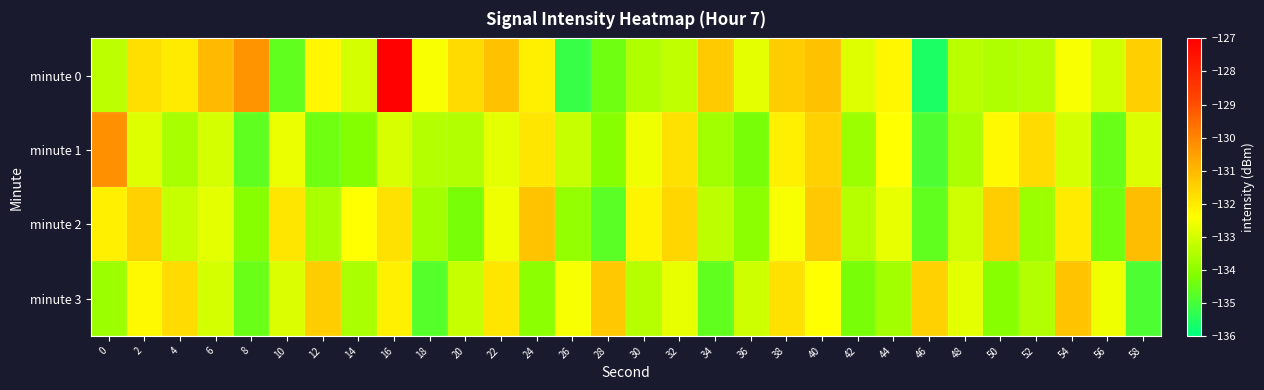

Between 34 and 26, which is larger?

34